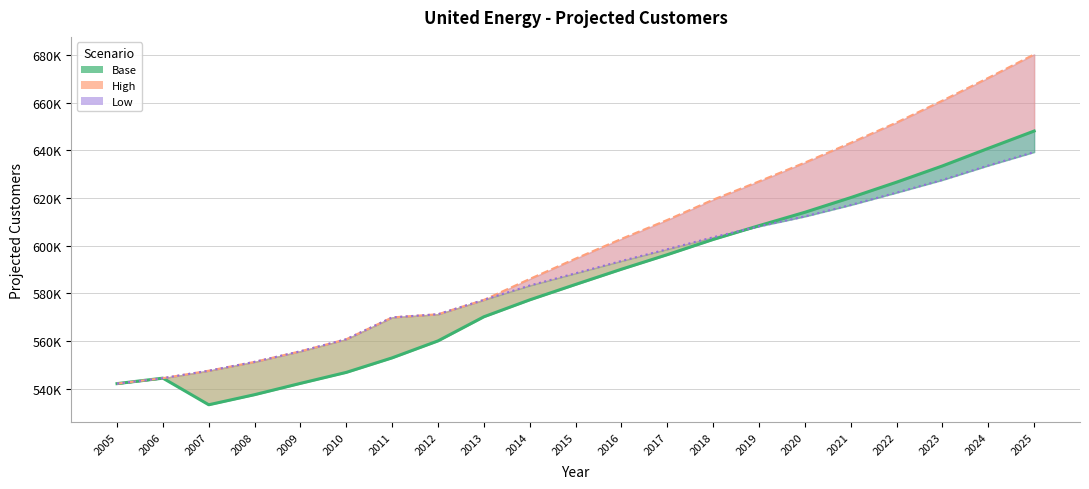

Which series ends up on top after the final intersection of Low and Base?

Base